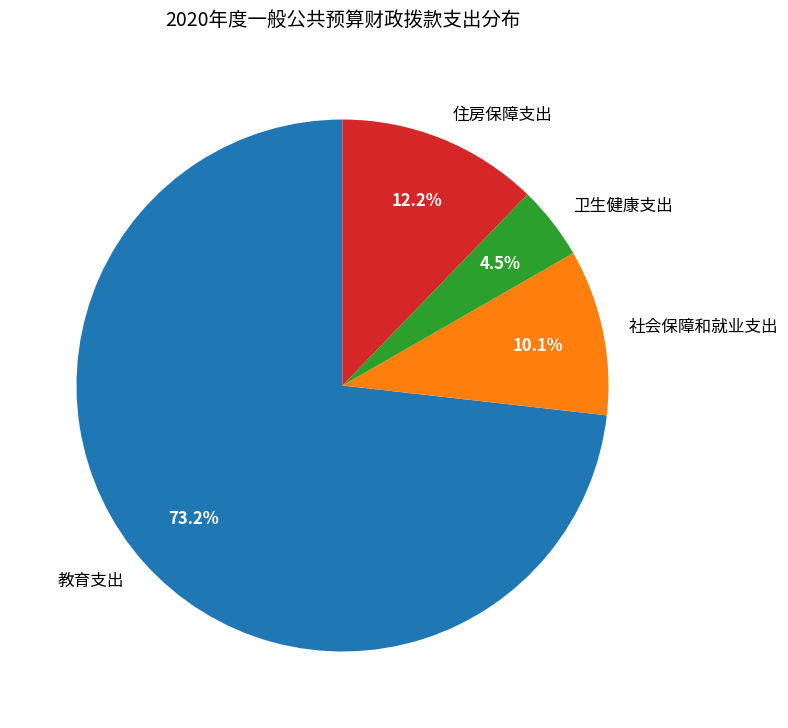

To the nearest percent, what percentage of the pie is 教育支出?

73%